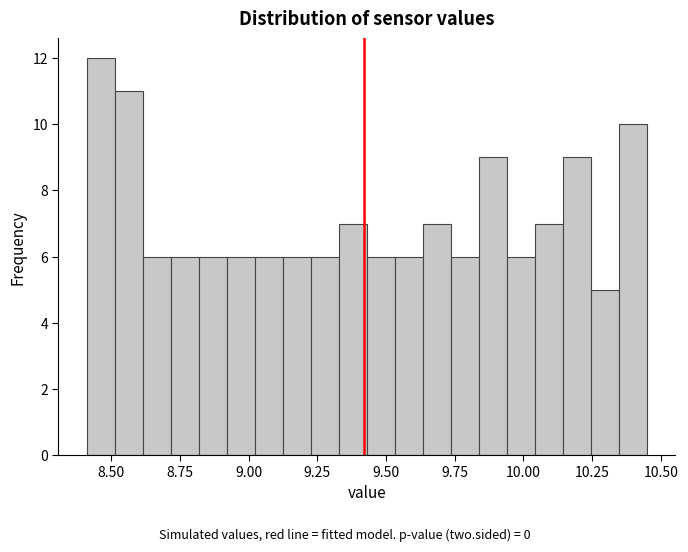

Read against the x-axis, roughly where is the centre of the tallest bar?

8.45